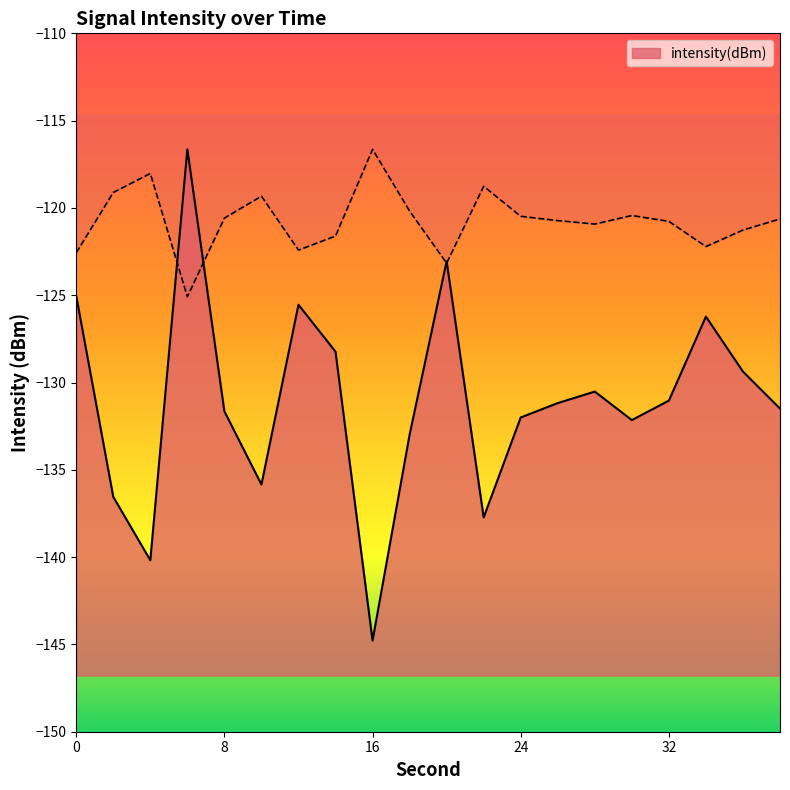

What is the value of the 11th point from the left?

-123.1